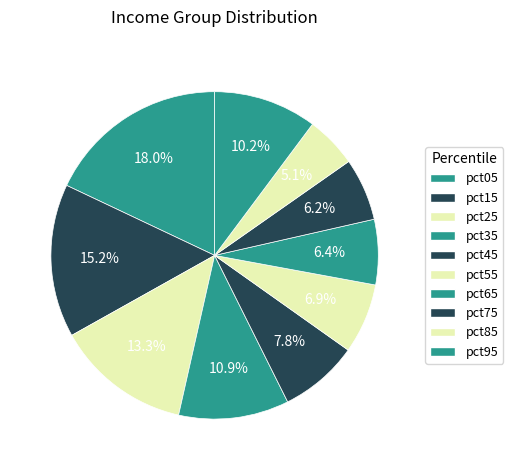

Count the number of slices in the pie.

10